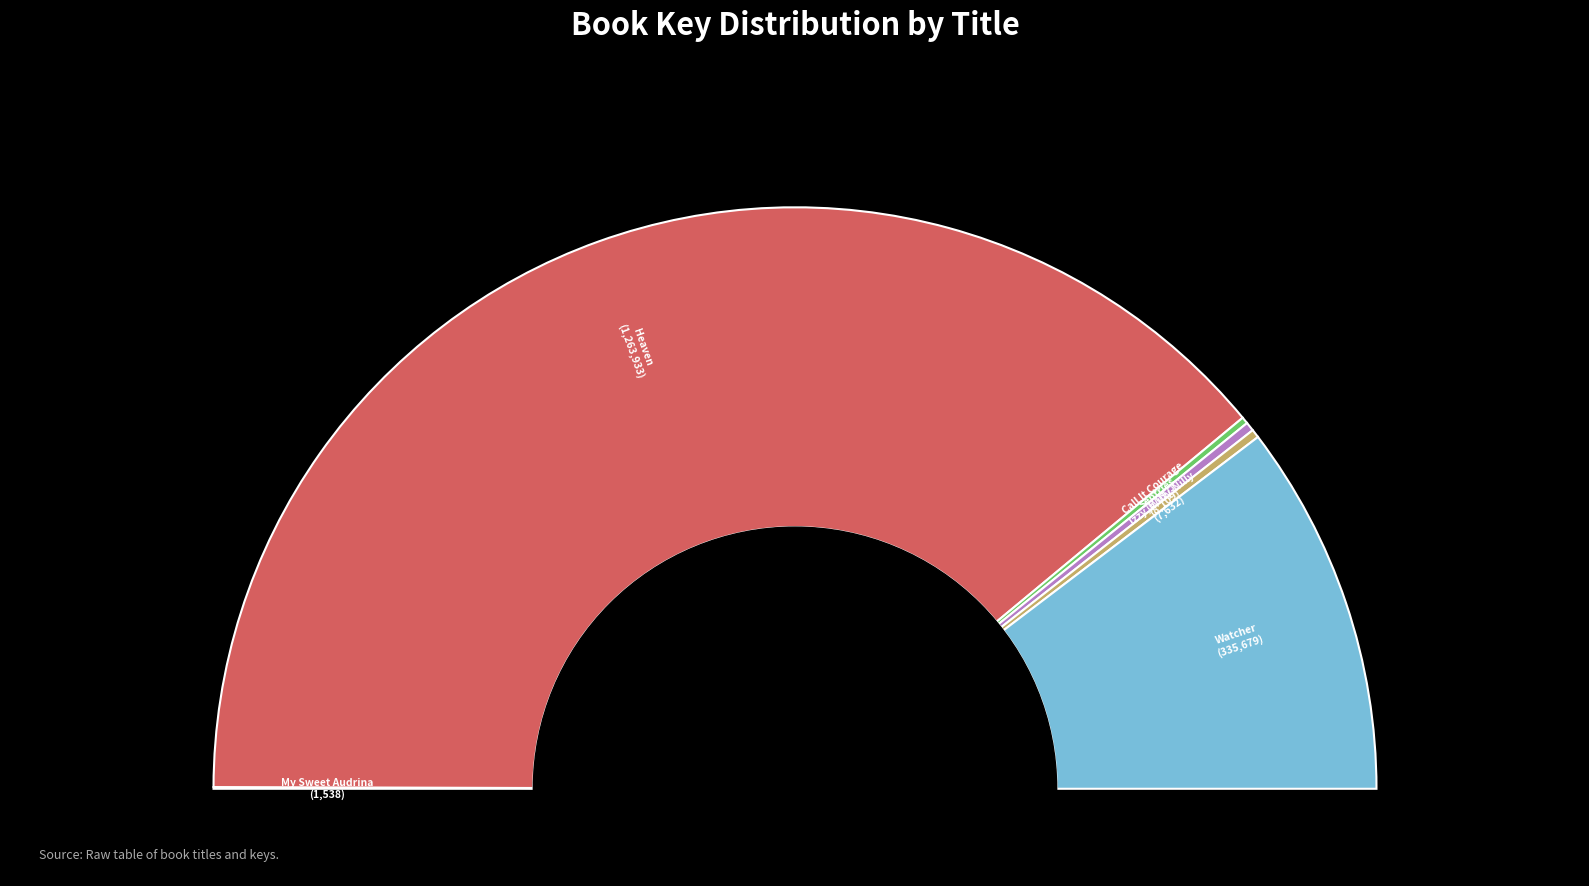

To the nearest percent, what is the difference between the largest and smallest slice percentages?

78%